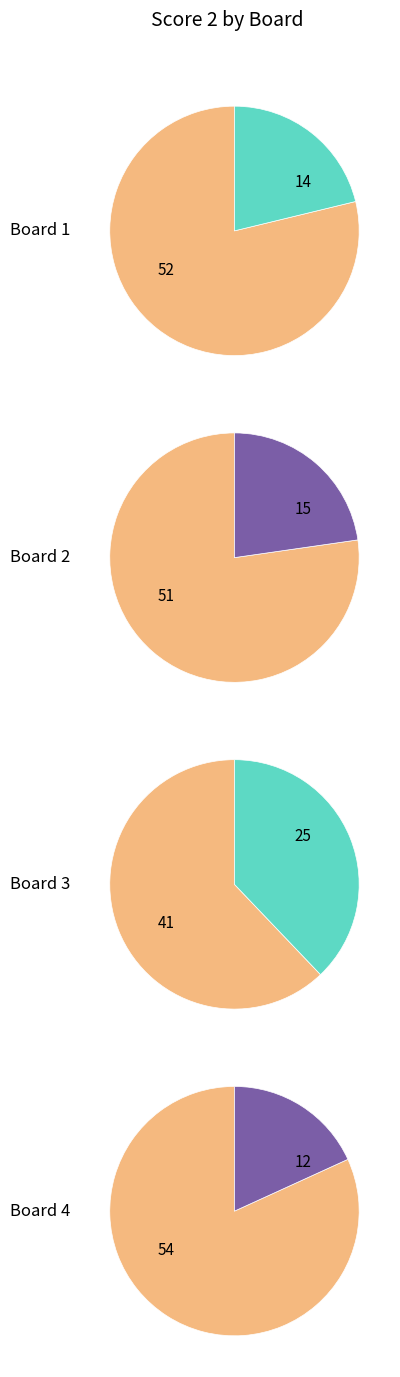

Rank the categories by value from highest to lowest.

3, 2, 1, 4